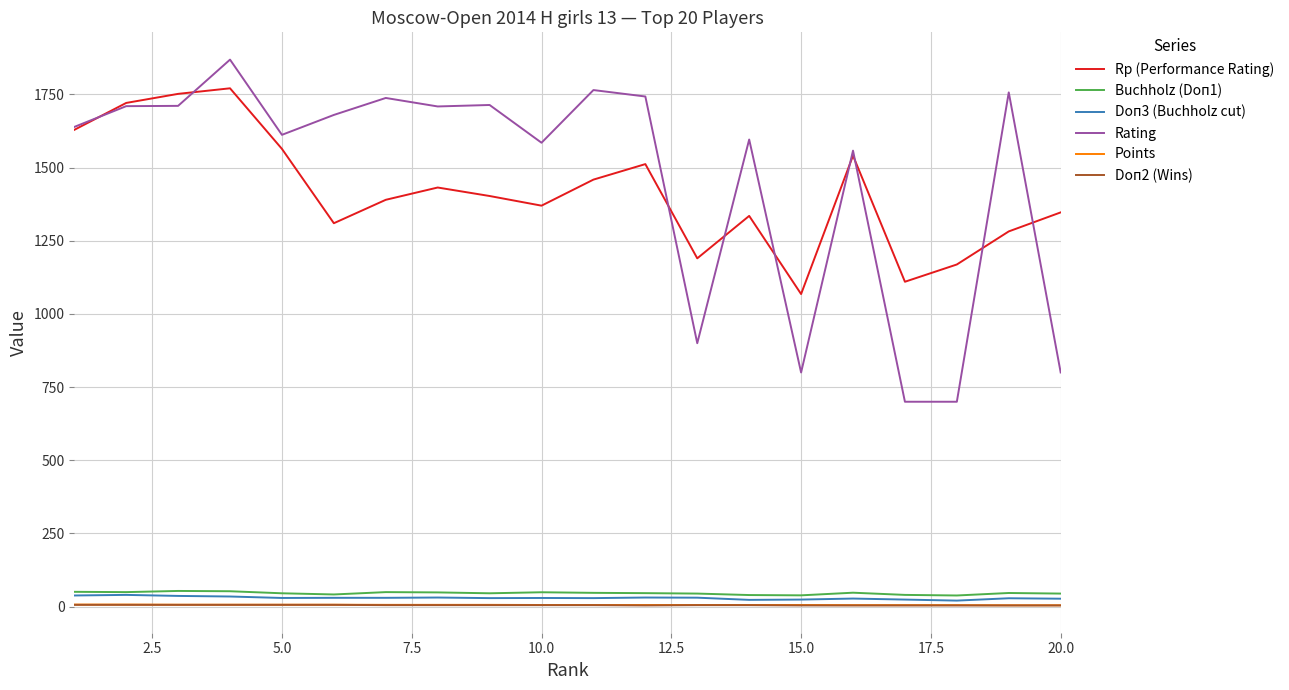

What is the difference between the maximum and minimum values in the Doп3 (Buchholz cut) series?

19.5